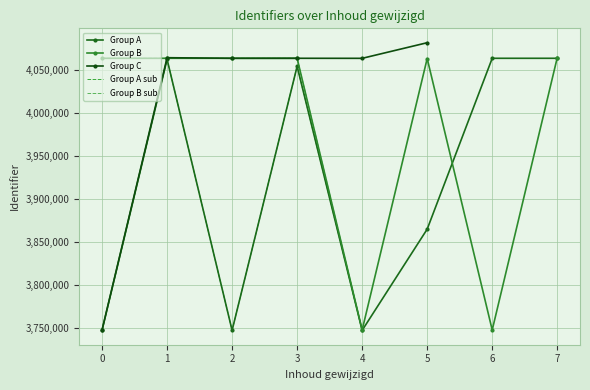

The value of Group A at 1 is 2103672. True or false?

False